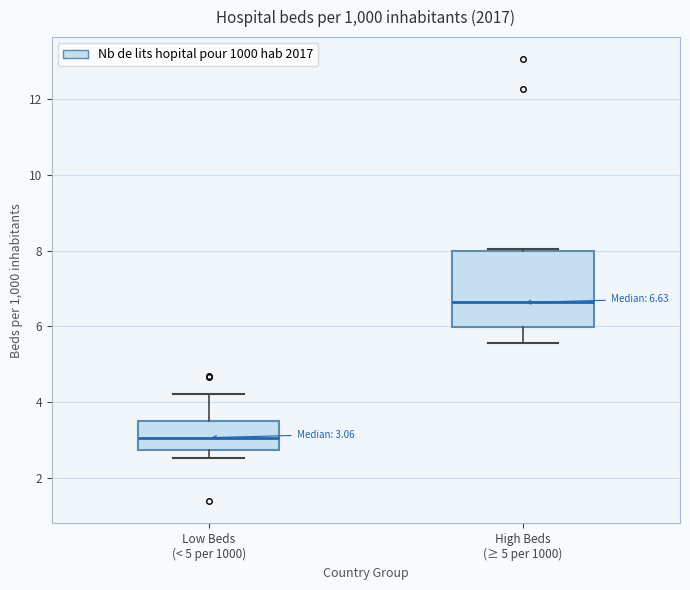

Comparing the boxes themselves (not the whiskers), which one is the tallest?

High Beds (≥ 5 per 1000)